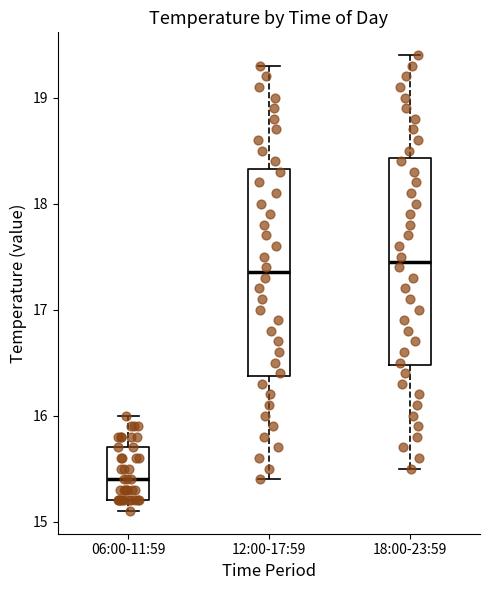

Where is the upper edge of the box for 12:00-17:59 on the y-axis? The values are not printed on the chart, so give them approximately, as read against the axis.

18.3